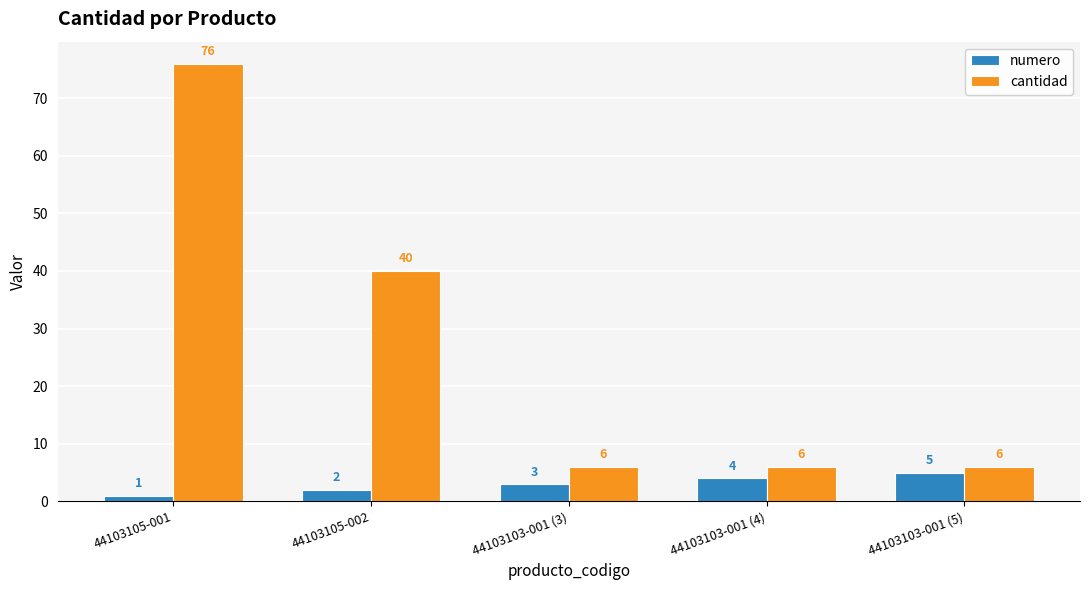

Rank the series by their maximum value, from highest to lowest.

cantidad, numero